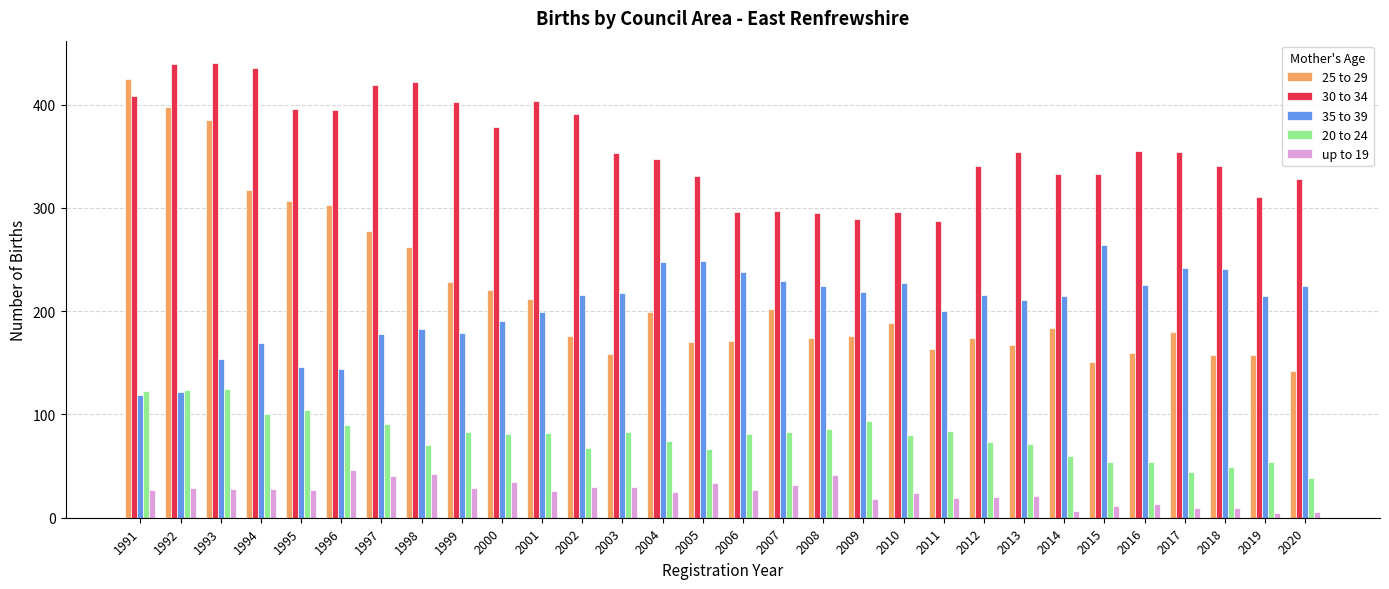

Which series has the widest spread of values?

25 to 29